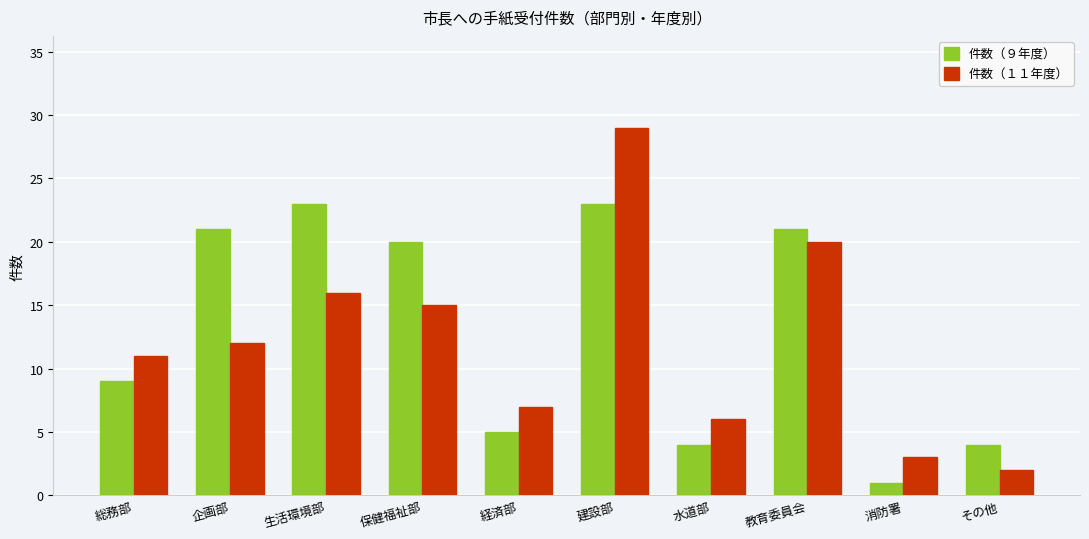

Which label corresponds to the smallest value in the chart?

消防署